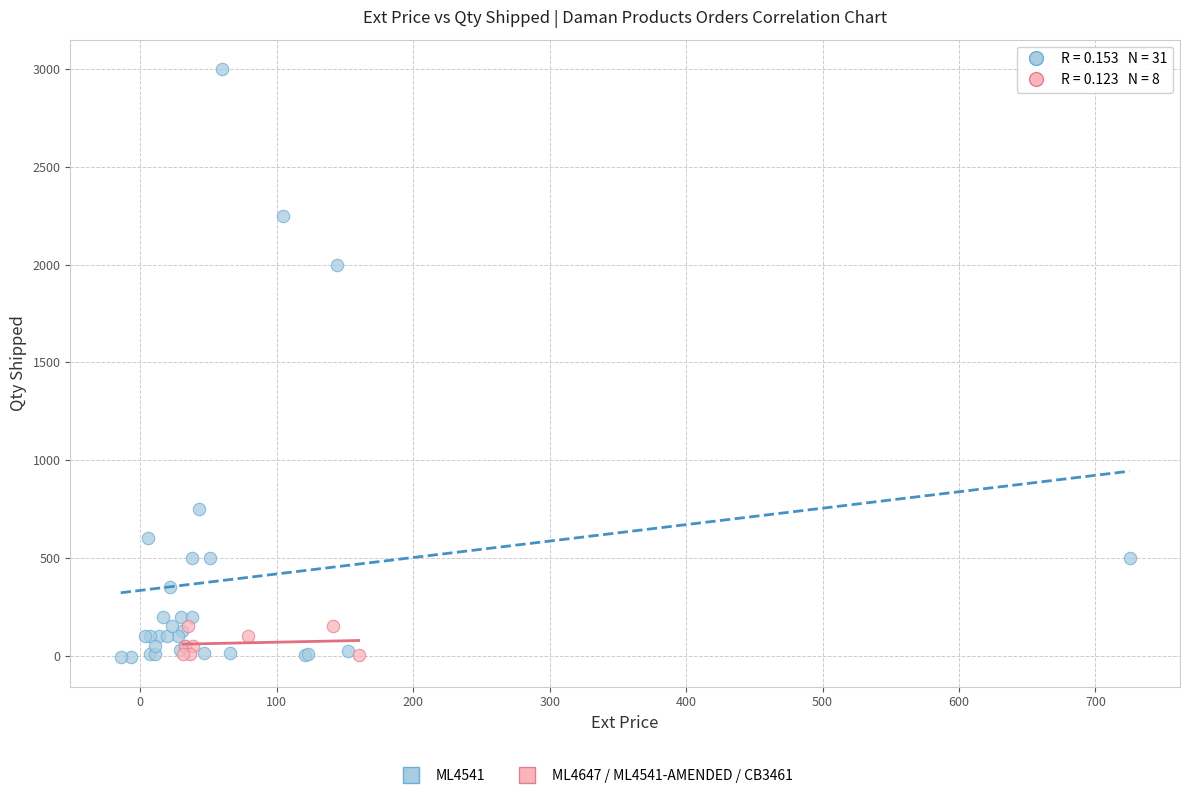

Which series contains the highest Y value?

ML4541